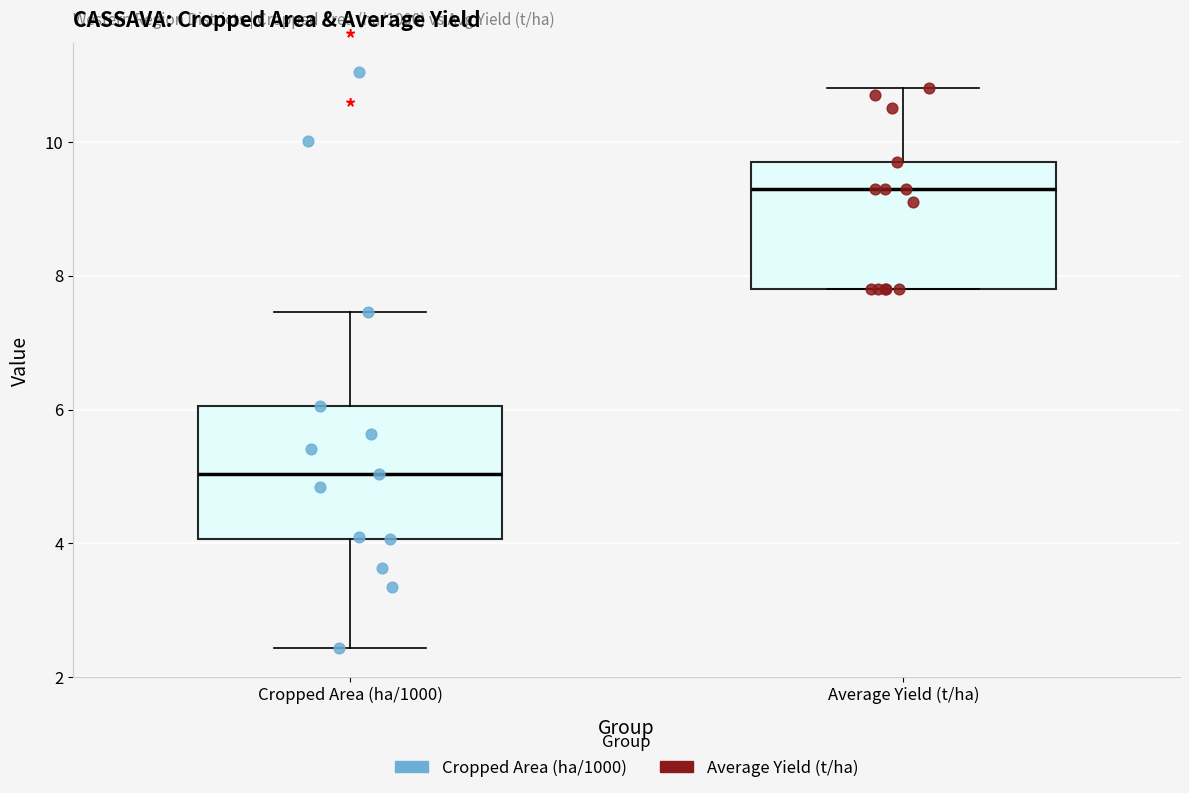

Which box has the highest median line?

Average Yield (t/ha)